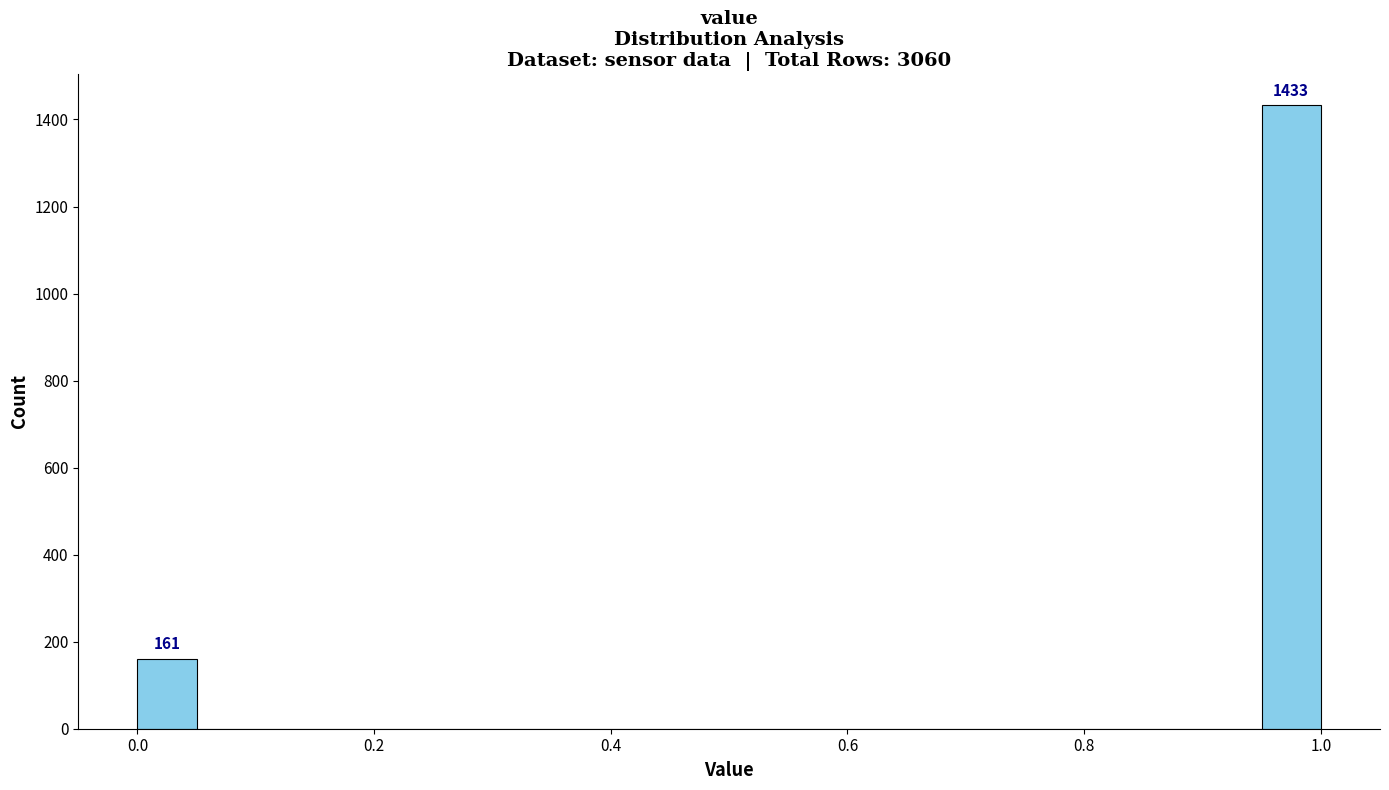

Read against the x-axis, roughly where is the centre of the tallest bar?

0.98